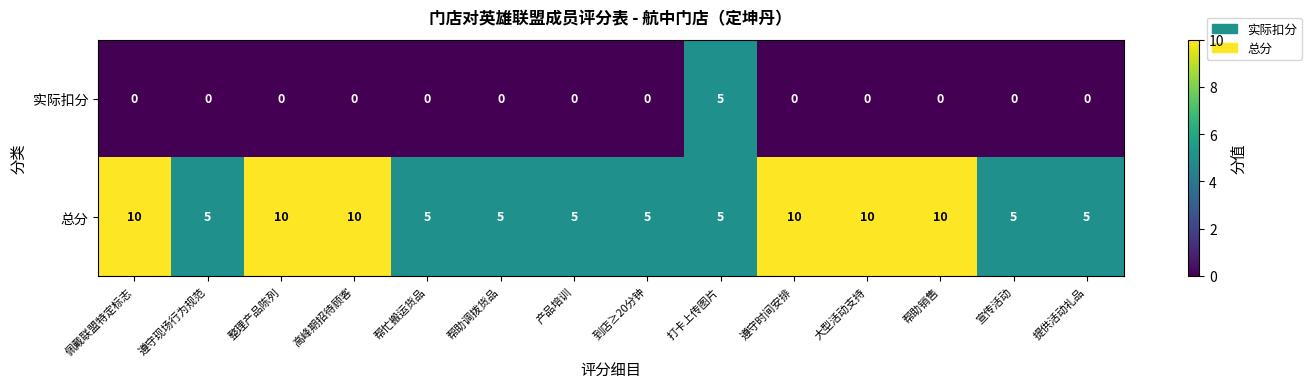

Rank the series at 宣传活动 from lowest to highest value.

实际扣分, 总分